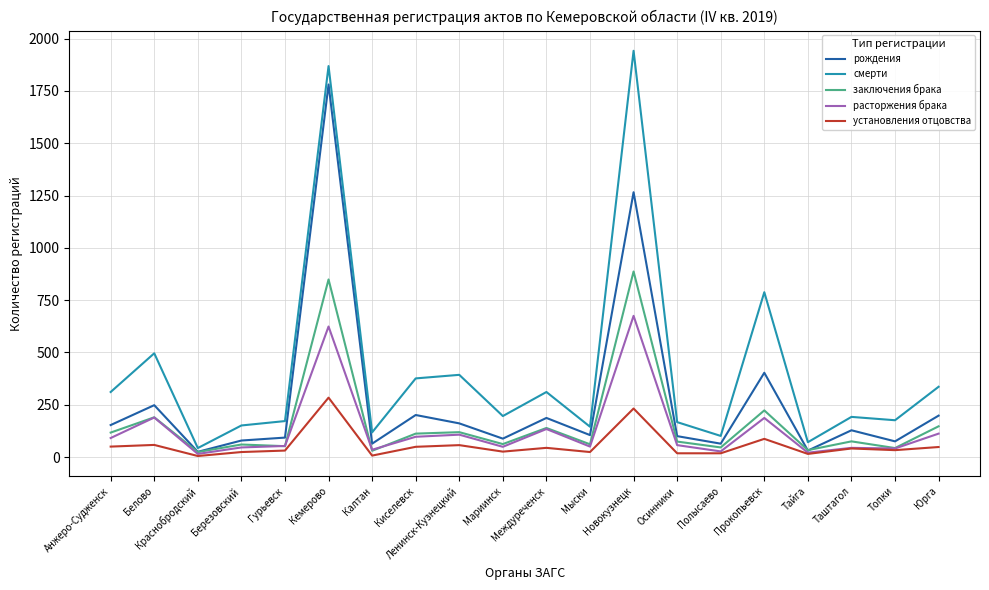

At which label does смерти reach its peak?

Новокузнецк